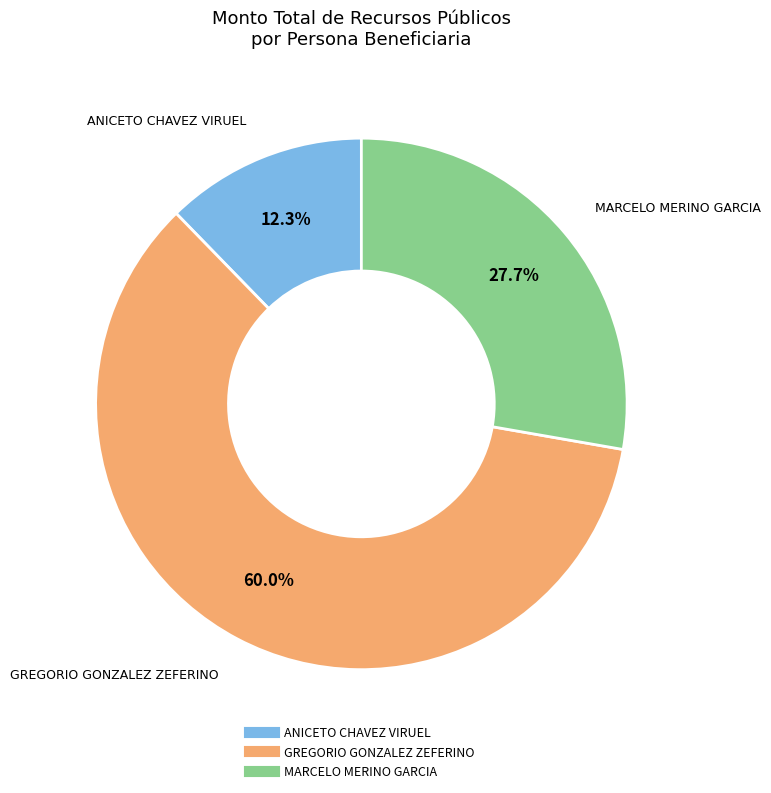

To the nearest percent, what percentage of the pie is GREGORIO GONZALEZ ZEFERINO?

60%